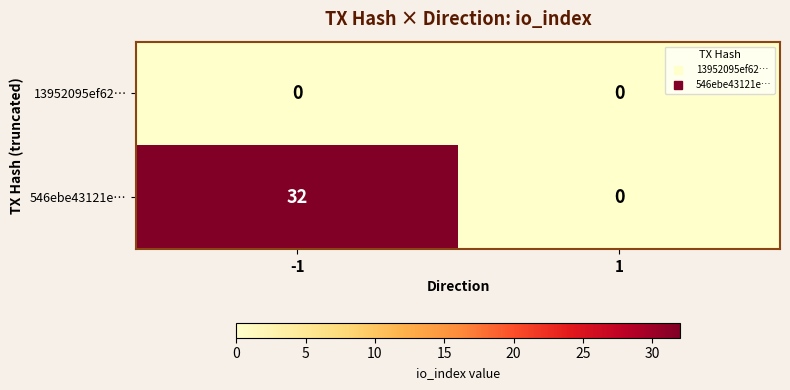

At how many categories does at least one series exceed 31?

1